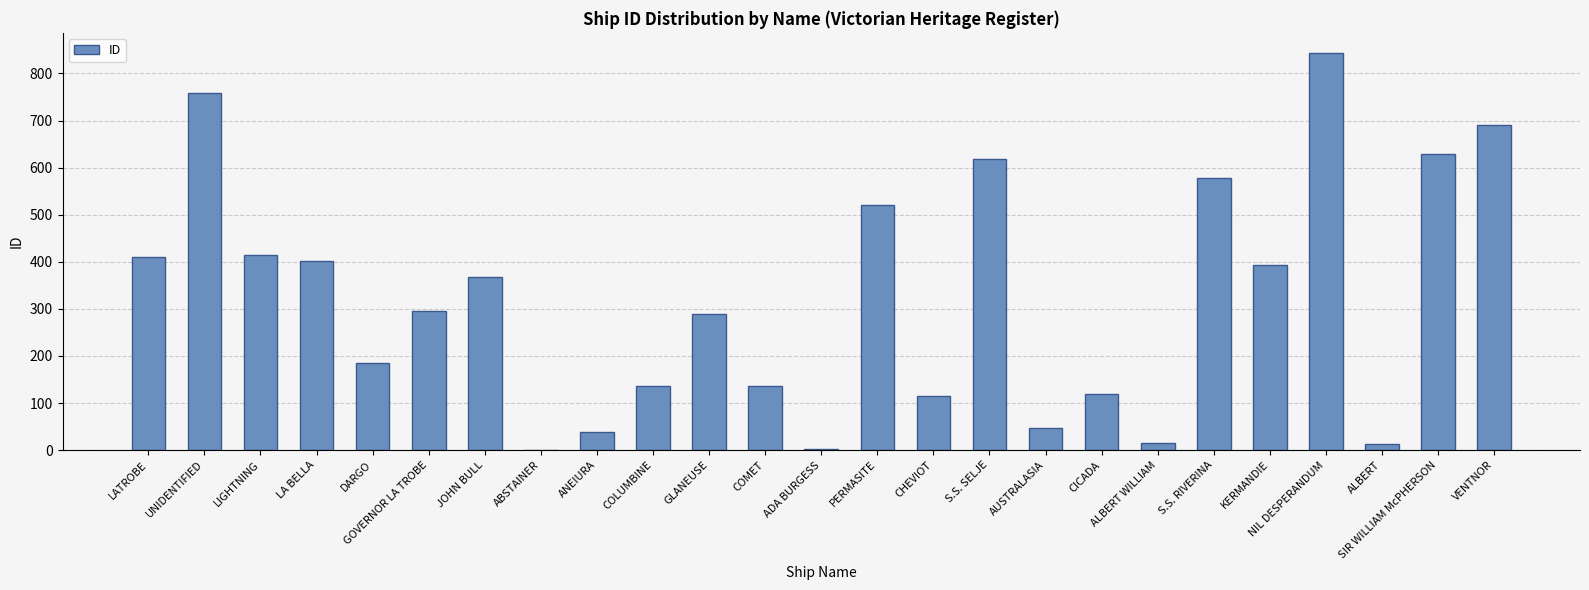

What is the sum of the values at SIR WILLIAM McPHERSON and VENTNOR?

1319